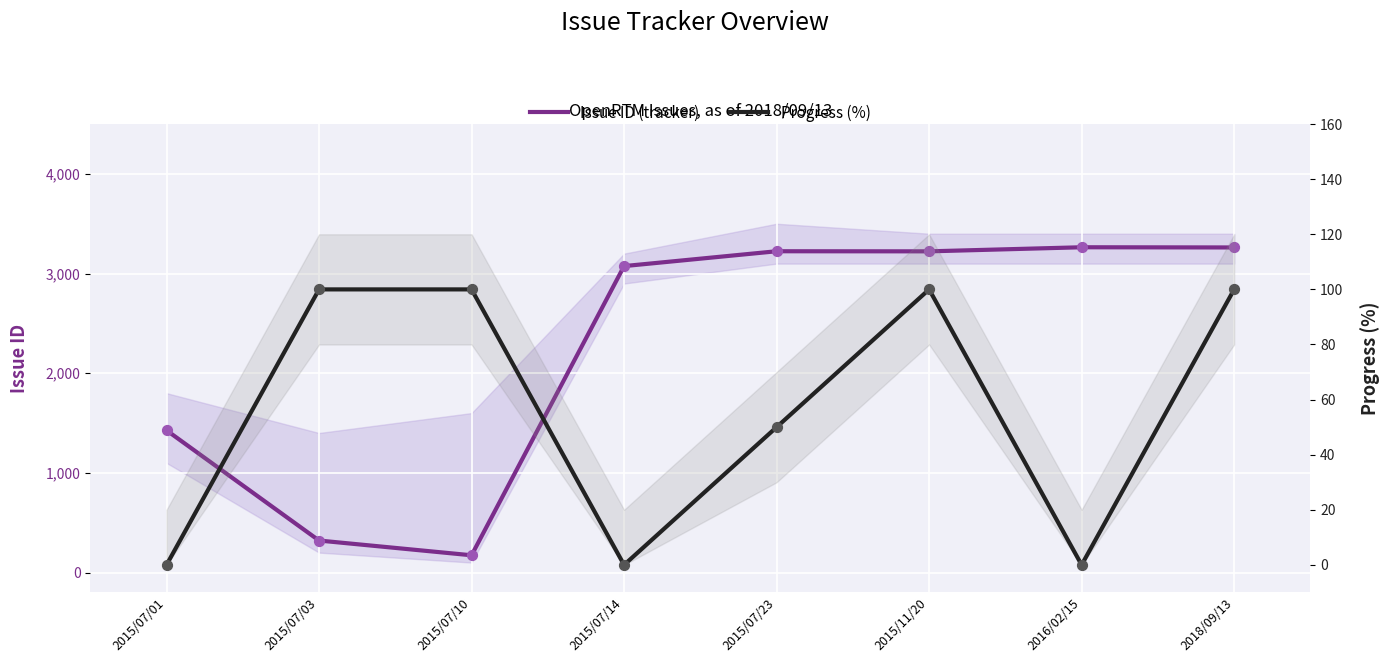

What is the total value across all series at 2015/07/01?

1427